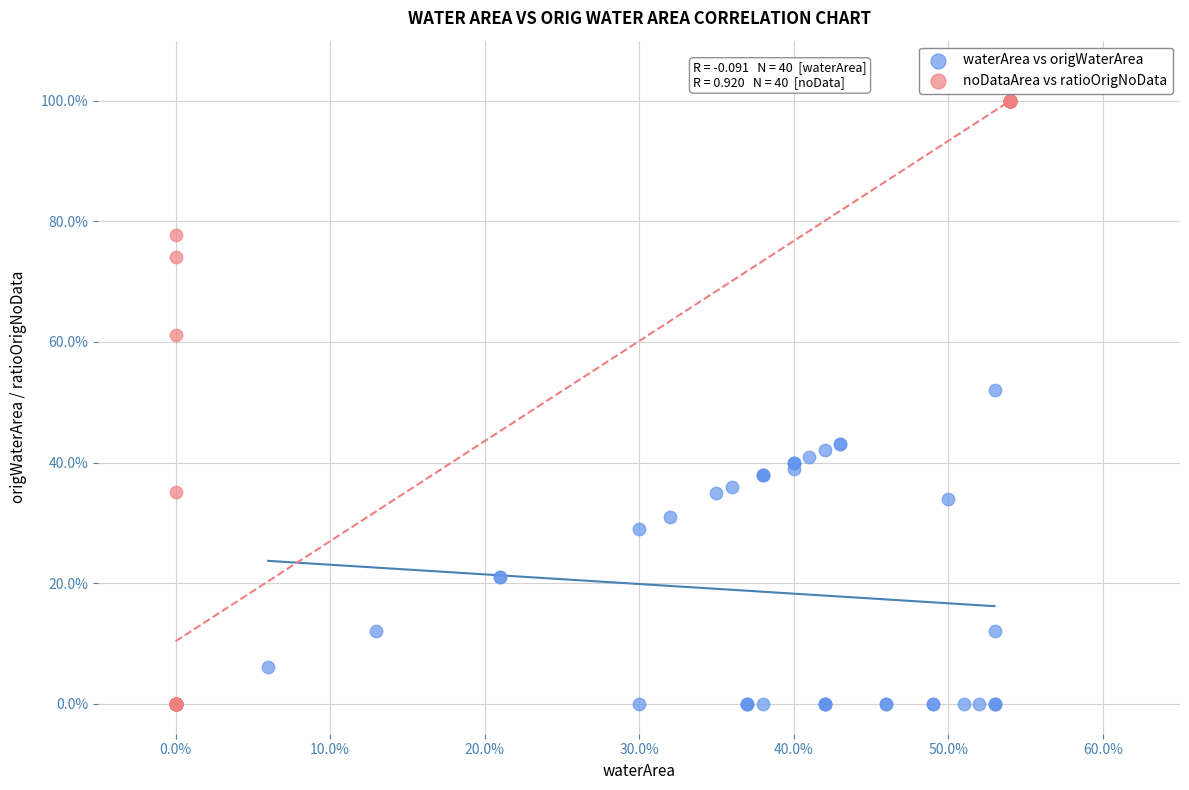

What are all the series names shown in the legend?

waterArea vs origWaterArea, noDataArea vs ratioOrigNoData